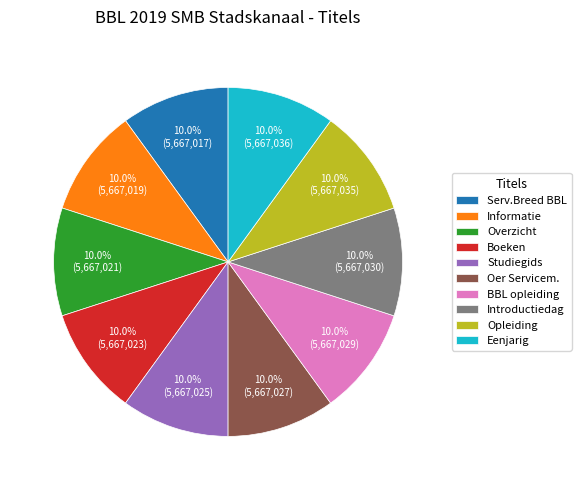

How many segments does this pie chart have?

10